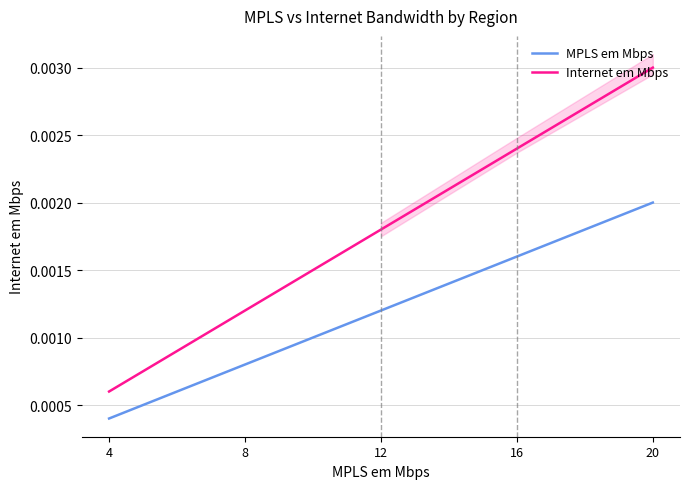

True or false: Internet em Mbps and MPLS em Mbps intersect in this chart.

False